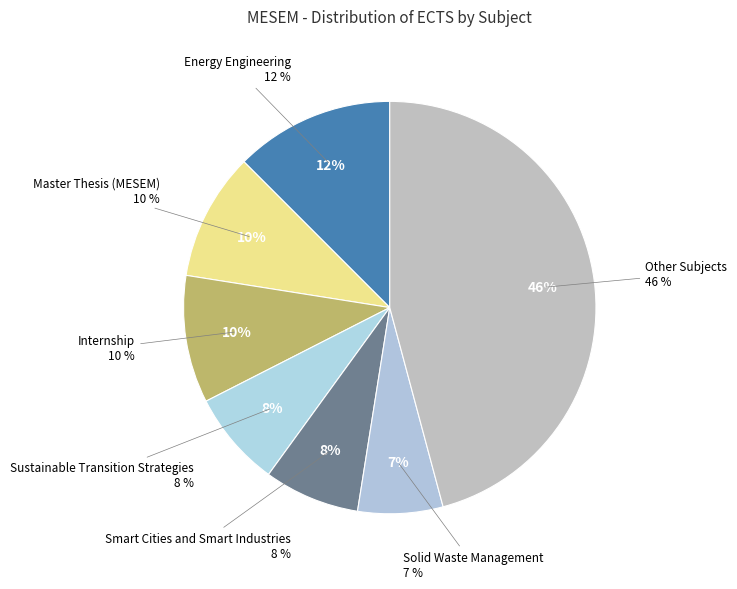

Is there a majority slice in this chart?

No